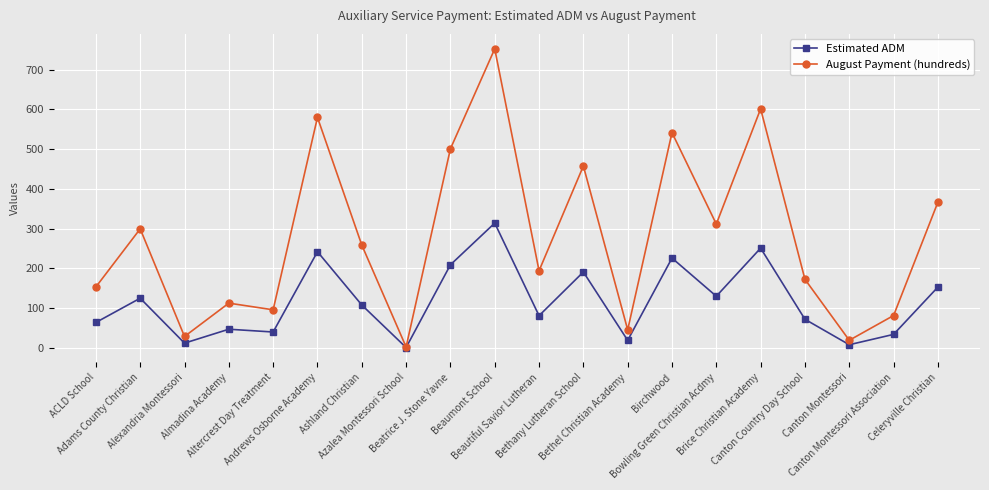

How many data points does each series have?

20